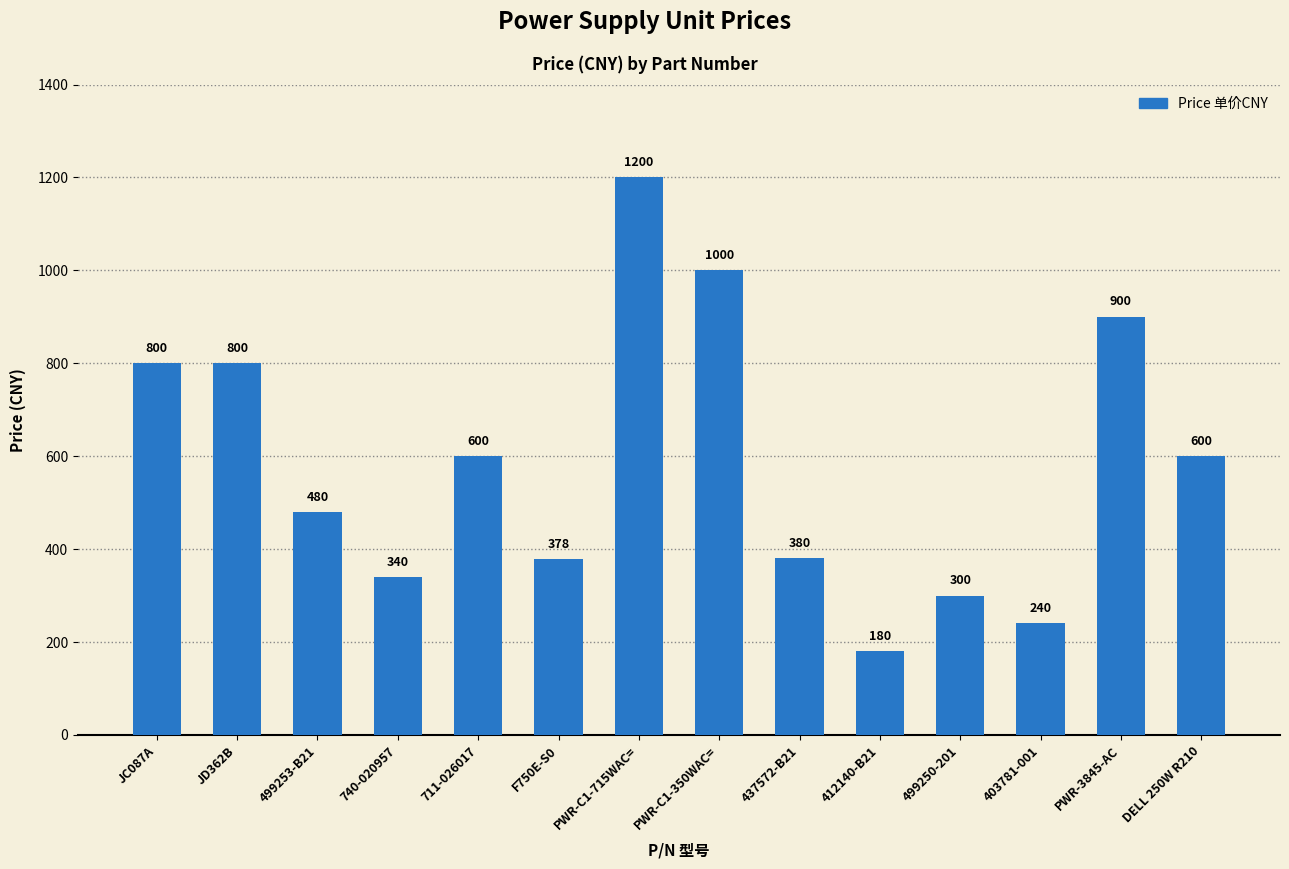

Where does the data first go above 600?

JC087A